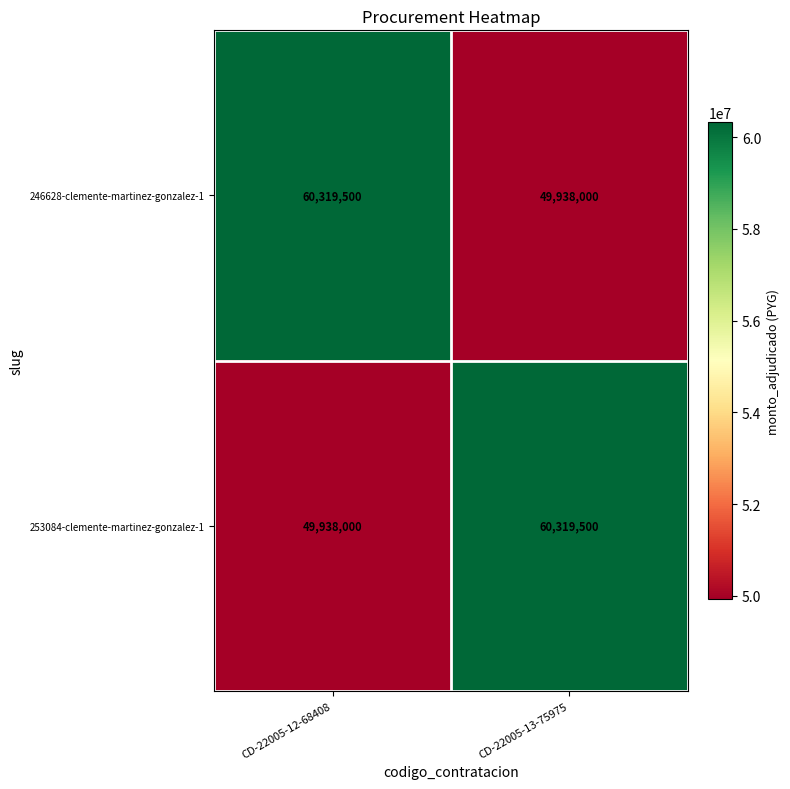

What is the spread (max minus min) of values at CD-22005-12-68408?

10381500